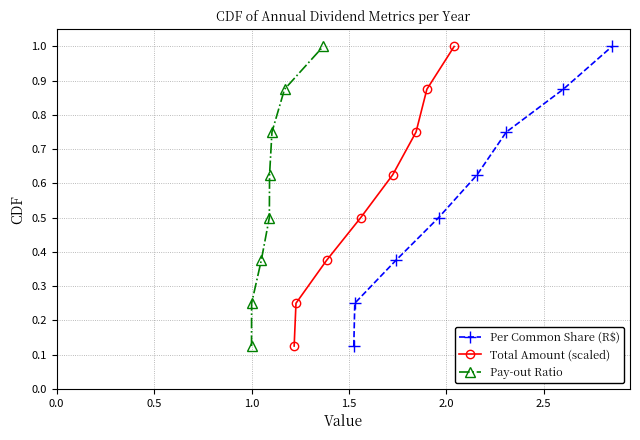

True or false: Per Common Share (R$) has more than 1 points higher than both neighbors.

False